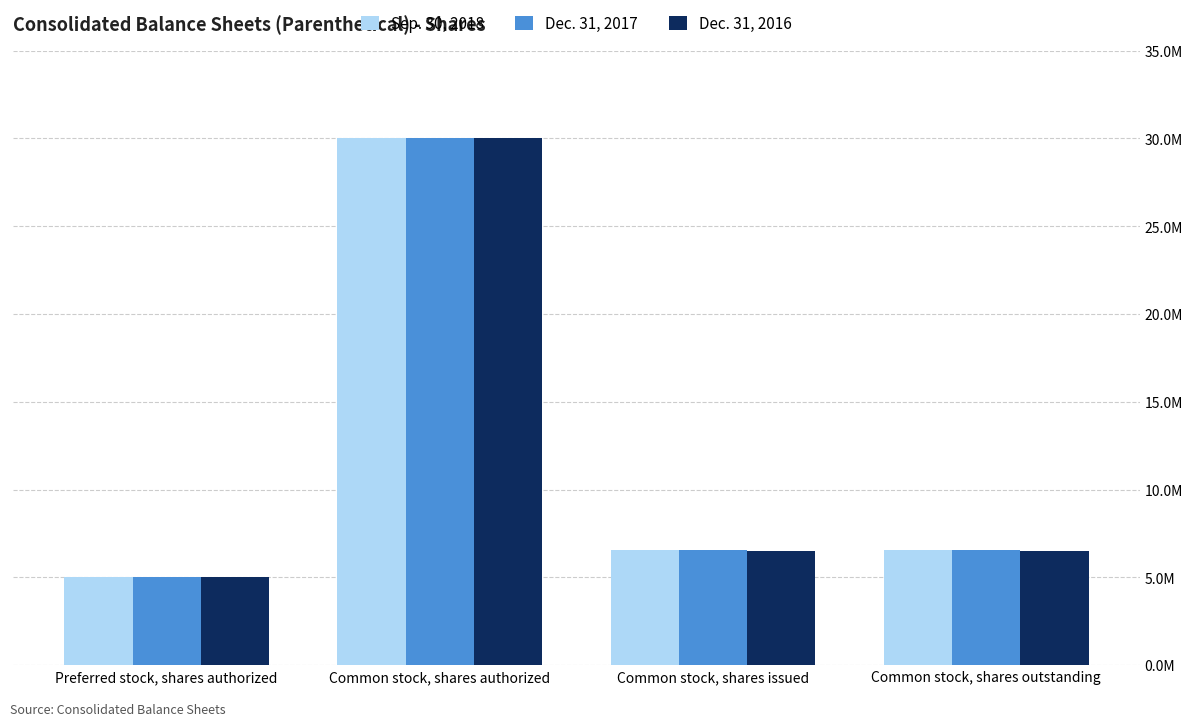

What are all the series names shown in the legend?

Sep. 30, 2018, Dec. 31, 2017, Dec. 31, 2016